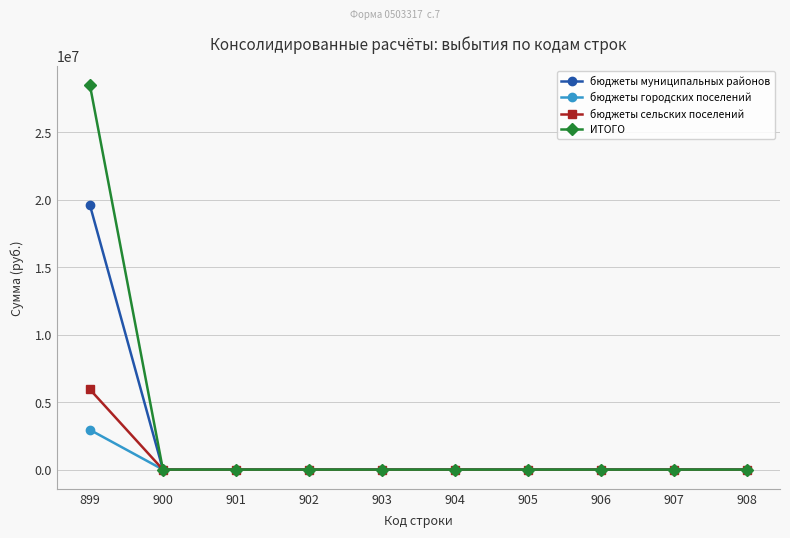

Which series has the widest spread of values?

ИТОГО